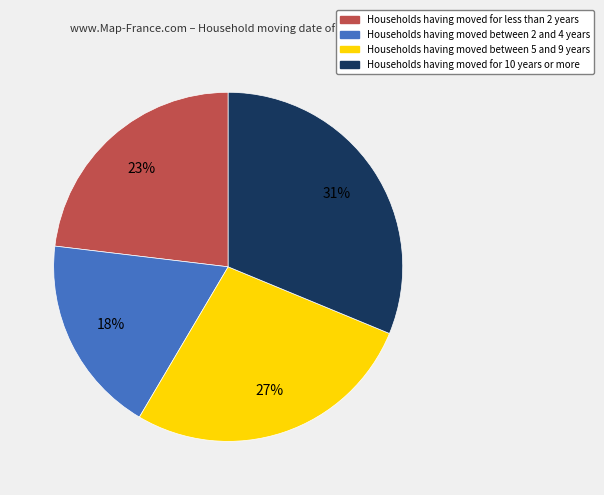

To the nearest percent, what is the difference between the largest and smallest slice percentages?

13%